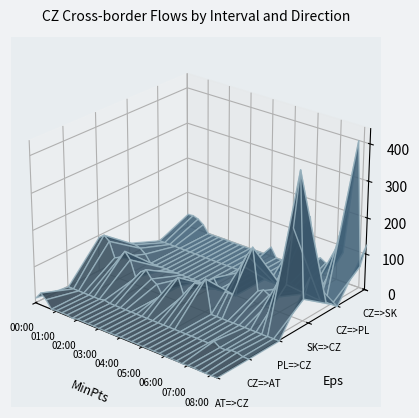

Reading right to left, extract all data points from this chart.

AT=>CZ: 08:15=0.8	08:00=0.0	07:45=0.0	07:30=0.0	07:15=1.2	07:00=1.2	06:45=0.0	06:30=1.0	06:15=1.0	06:00=1.0	05:45=2.2	05:30=2.2	05:15=2.2	05:00=2.2	04:45=2.7	04:30=2.7	04:15=2.7	04:00=2.7	03:45=2.0	03:30=2.0	03:15=2.0	03:00=2.0	02:45=2.7	02:30=2.7	02:15=2.7	02:00=2.7	01:45=0.0	01:30=2.8	01:15=2.8	01:00=2.8	00:45=1.1	00:30=21.4	00:15=34.4	00:00=14.6
CZ=>AT: 08:15=0.0	08:00=0.2	07:45=4.8	07:30=4.8	07:15=0.0	07:00=0.0	06:45=11.0	06:30=0.0	06:15=0.0	06:00=0.0	05:45=0.0	05:30=0.0	05:15=0.0	05:00=0.0	04:45=0.0	04:30=0.0	04:15=0.0	04:00=0.0	03:45=0.0	03:30=0.0	03:15=0.0	03:00=0.0	02:45=0.0	02:30=0.0	02:15=0.0	02:00=0.0	01:45=3.2	01:30=0.0	01:15=0.0	01:00=0.0	00:45=0.0	00:30=0.0	00:15=0.0	00:00=0.0
PL=>CZ: 08:15=0.0	08:00=0.0	07:45=0.0	07:30=0.0	07:15=0.0	07:00=0.0	06:45=0.0	06:30=0.0	06:15=0.0	06:00=0.0	05:45=0.0	05:30=0.0	05:15=0.0	05:00=92.0	04:45=71.9	04:30=69.3	04:15=49.3	04:00=23.9	03:45=67.4	03:30=52.0	03:15=21.0	03:00=0.0	02:45=25.0	02:30=34.5	02:15=55.0	02:00=43.1	01:45=20.8	01:30=65.8	01:15=84.2	01:00=61.3	00:45=54.6	00:30=95.8	00:15=107.7	00:00=95.5
SK=>CZ: 08:15=126.5	08:00=61.1	07:45=400.4	07:30=242.6	07:15=83.9	07:00=97.9	06:45=36.4	06:30=36.9	06:15=45.9	06:00=36.1	05:45=152.0	05:30=125.1	05:15=92.0	05:00=0.0	04:45=0.0	04:30=0.0	04:15=0.3	04:00=26.4	03:45=0.0	03:30=0.0	03:15=0.0	03:00=0.0	02:45=0.0	02:30=0.0	02:15=0.0	02:00=0.0	01:45=0.7	01:30=0.0	01:15=0.0	01:00=0.0	00:45=21.2	00:30=32.6	00:15=37.4	00:00=36.1
CZ=>PL: 08:15=0.0	08:00=0.0	07:45=0.0	07:30=0.0	07:15=0.0	07:00=0.0	06:45=0.0	06:30=0.0	06:15=0.0	06:00=0.0	05:45=0.0	05:30=0.0	05:15=0.0	05:00=0.0	04:45=0.0	04:30=0.0	04:15=0.0	04:00=0.0	03:45=0.0	03:30=0.0	03:15=0.0	03:00=0.0	02:45=0.0	02:30=0.0	02:15=0.0	02:00=0.0	01:45=0.0	01:30=0.0	01:15=0.0	01:00=0.0	00:45=0.0	00:30=0.0	00:15=0.0	00:00=0.0
CZ=>SK: 08:15=126.5	08:00=61.1	07:45=400.4	07:30=242.6	07:15=83.9	07:00=97.9	06:45=36.4	06:30=36.9	06:15=45.9	06:00=36.1	05:45=152.0	05:30=125.1	05:15=92.0	05:00=0.0	04:45=0.0	04:30=0.0	04:15=0.3	04:00=26.4	03:45=0.0	03:30=0.0	03:15=0.0	03:00=0.0	02:45=0.0	02:30=0.0	02:15=0.0	02:00=0.0	01:45=0.7	01:30=0.0	01:15=0.0	01:00=0.0	00:45=21.2	00:30=32.6	00:15=37.4	00:00=36.1